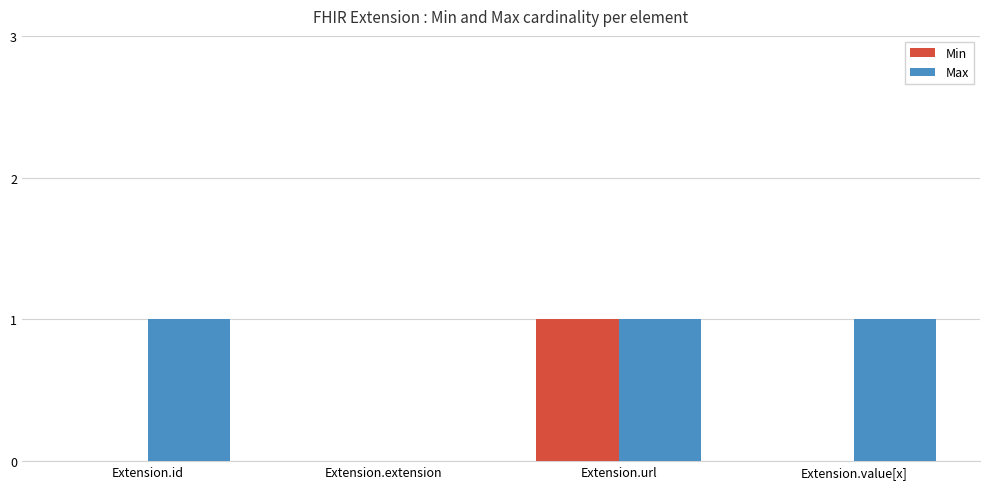

Between Extension.id and Extension.url, which series saw the biggest shift?

Min